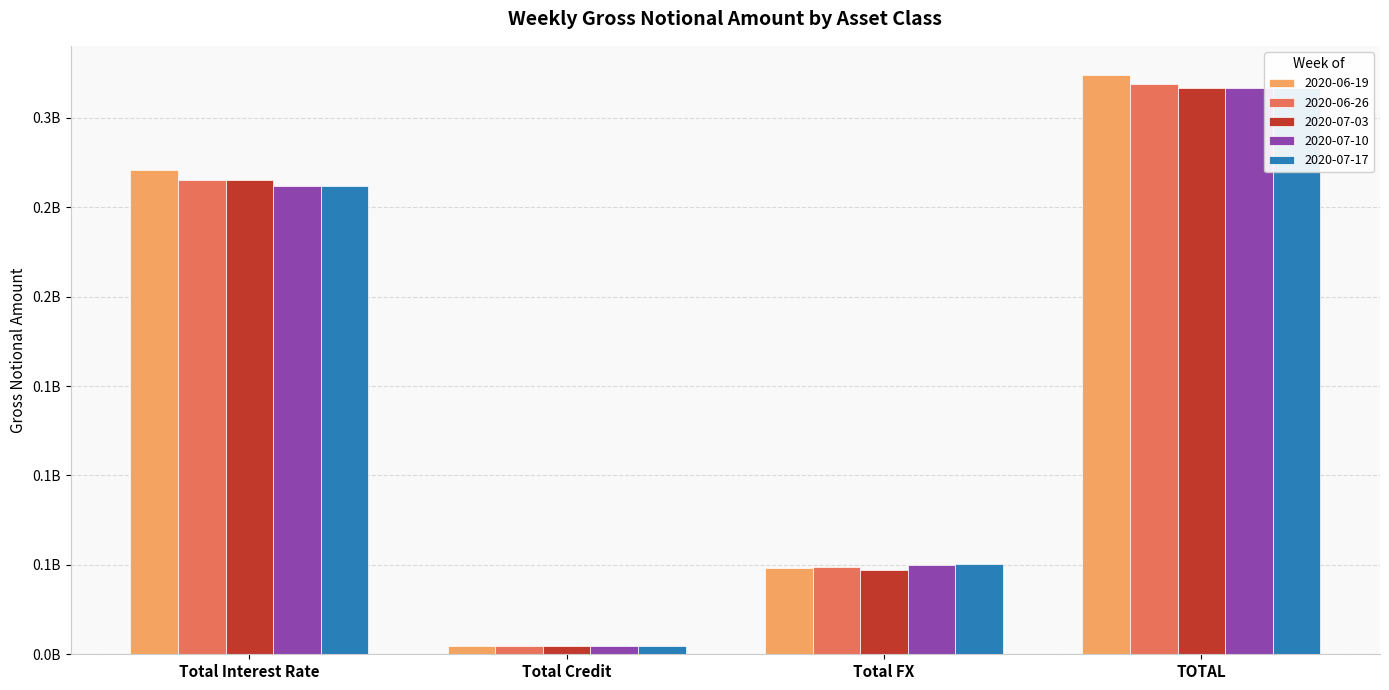

Which series has the largest total across all categories?

2020-06-19